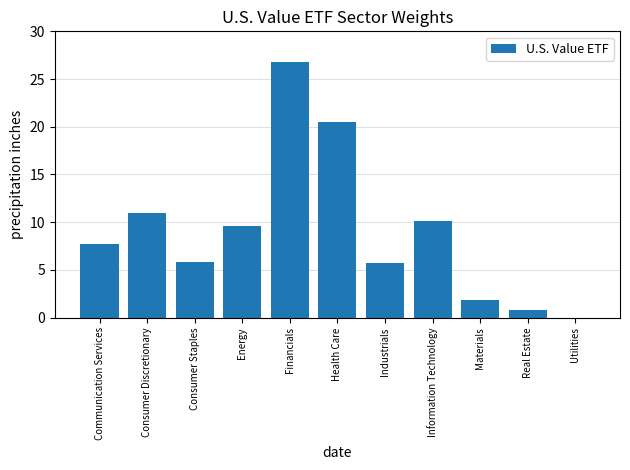

The chart shows a value of 5.7 at Industrials. True or false?

True